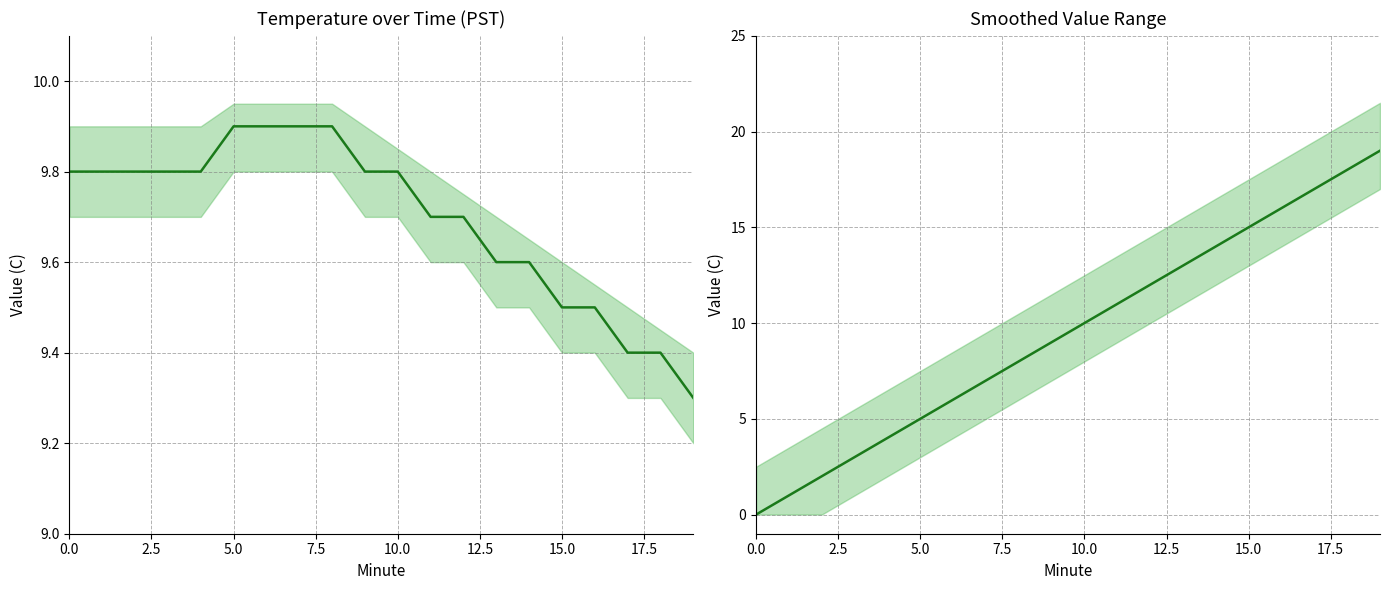

What is the lowest value of the Value mean series?

9.3